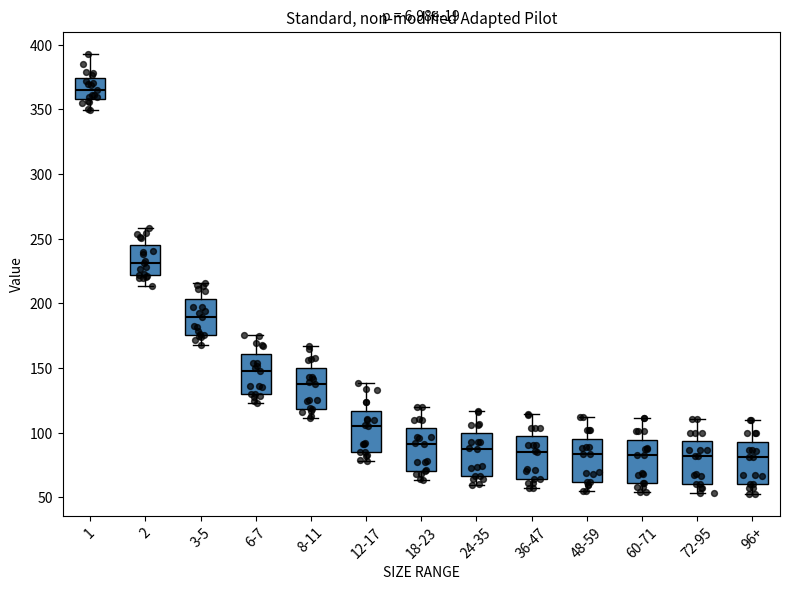

Reading left to right, read every box against the y-axis: the position of its median line, the range the box covers, and the ends of its whiskers. The values are not printed on the chart, so give them approximately, as read against the axis.

1: median 365, box 360 to 375, whiskers 350 to 395
2: median 230, box 220 to 245, whiskers 215 to 260
3-5: median 190, box 175 to 205, whiskers 170 to 215
6-7: median 150, box 130 to 160, whiskers 125 to 175
8-11: median 135, box 120 to 150, whiskers 110 to 165
12-17: median 105, box 85 to 115, whiskers 80 to 140
18-23: median 90, box 70 to 105, whiskers 65 to 120
24-35: median 90, box 65 to 100, whiskers 60 to 115
36-47: median 85, box 65 to 95, whiskers 55 to 115
48-59: median 85, box 60 to 95, whiskers 55 to 110
60-71: median 85, box 60 to 95, whiskers 55 to 110
72-95: median 80, box 60 to 95, whiskers 55 to 110
96+: median 80, box 60 to 95, whiskers 55 to 110